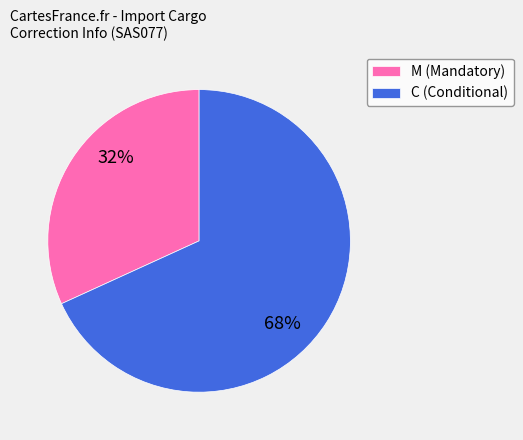

How many segments does this pie chart have?

2